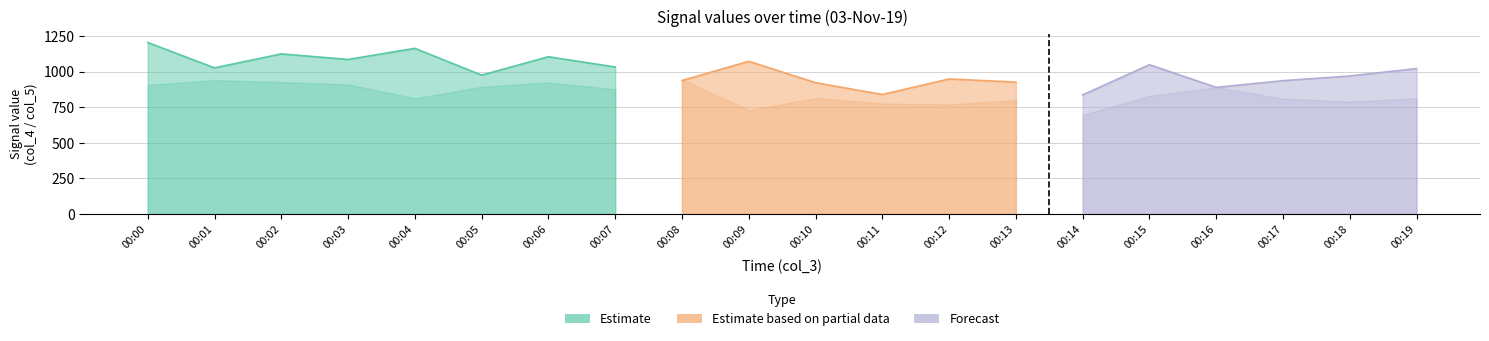

At how many categories does at least one series exceed 283?

20